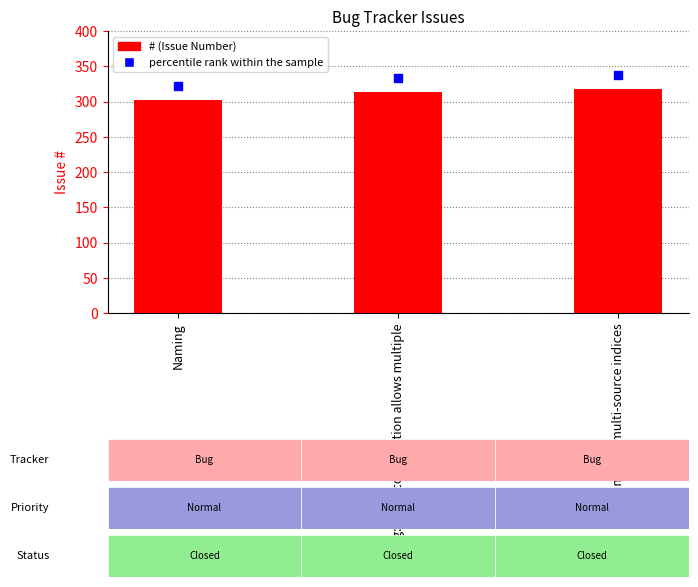

Between Eliminate multi-source indices and bug: xmap construction allows multiple, which is larger?

Eliminate multi-source indices